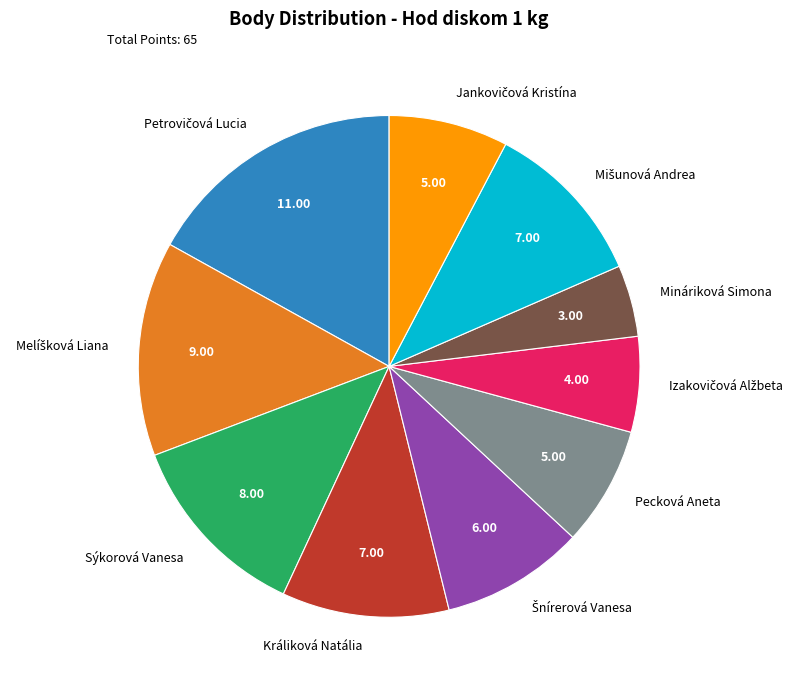

Is there a majority slice in this chart?

No